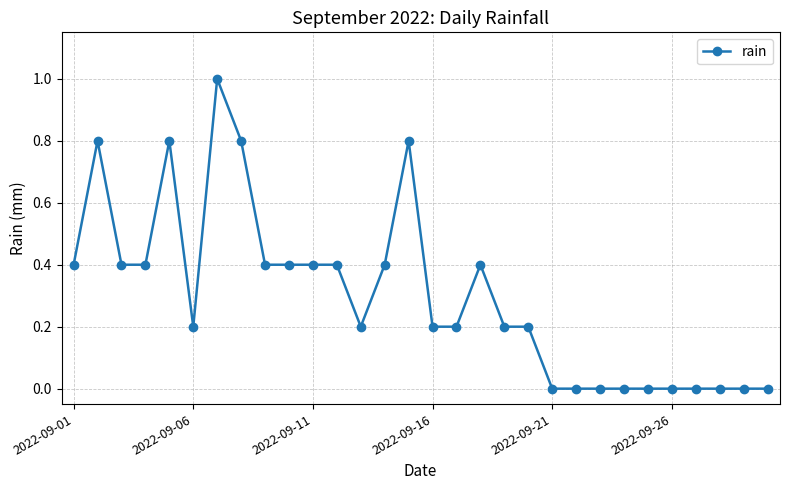

What is the difference between the maximum and minimum values?

1.0